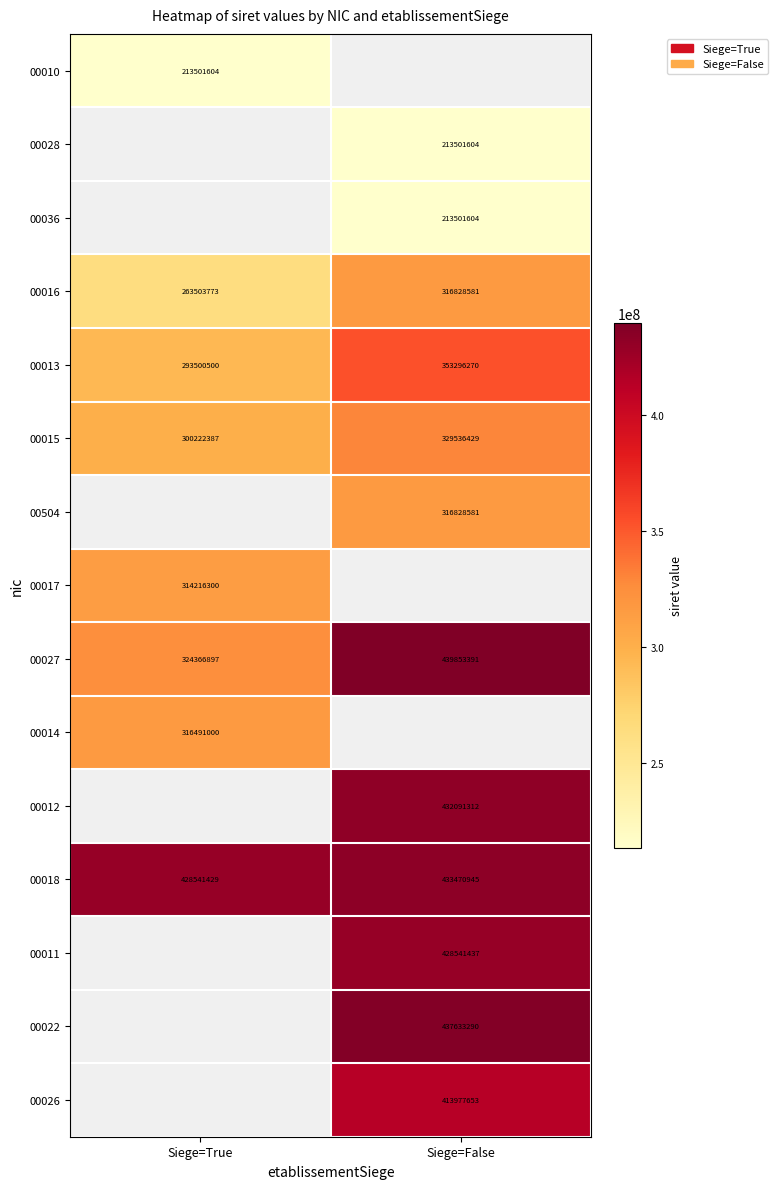

At which label is 00016 closest to 290166177?

Siege=True